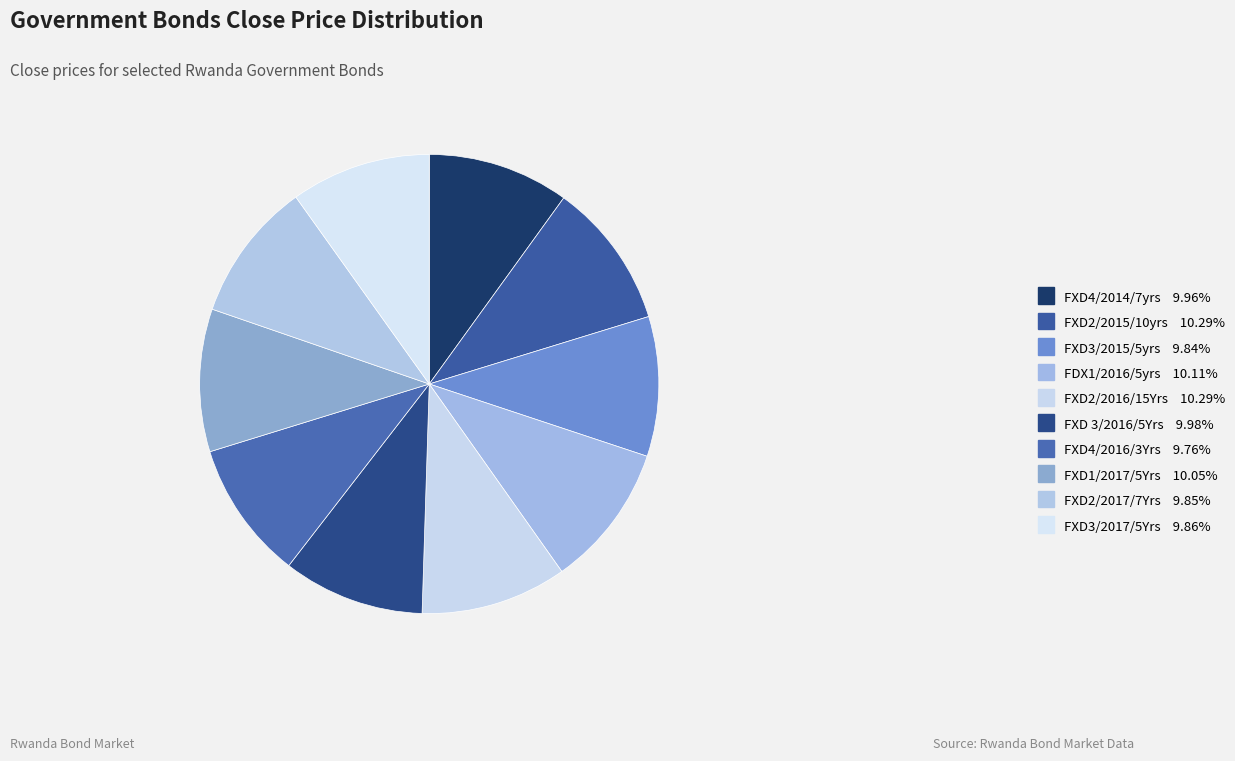

How many slices are in this pie chart?

10